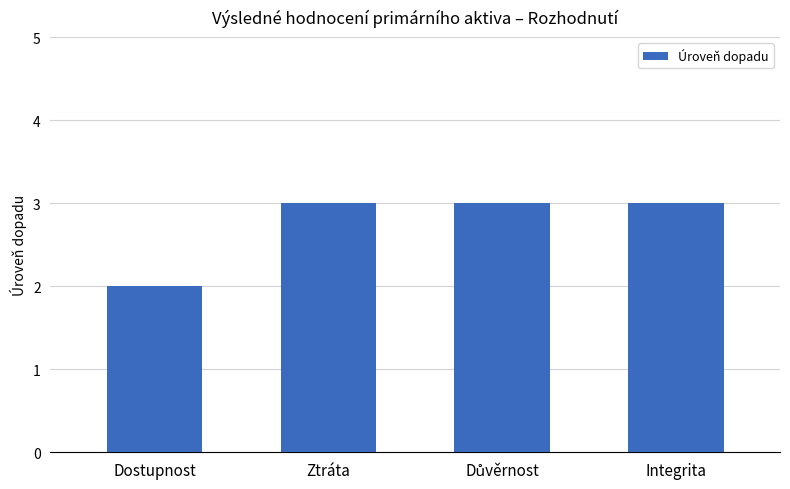

Which has a higher value, Dostupnost or Ztráta?

Ztráta